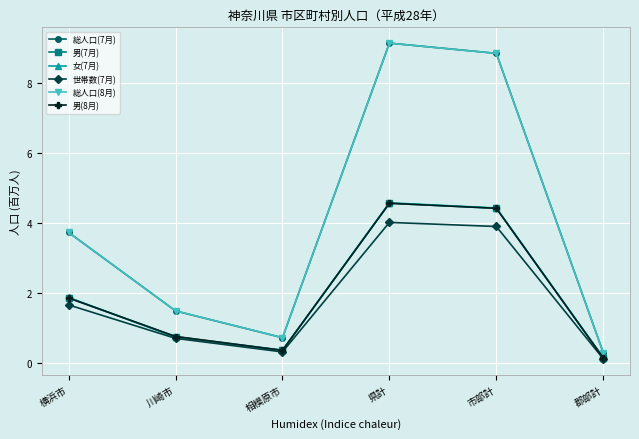

Reading left to right, what are all the values shown in this chart?

総人口(7月): 横浜市=3.7	川崎市=1.5	相模原市=0.7	県計=9.1	市部計=8.9	郡部計=0.3
男(7月): 横浜市=1.9	川崎市=0.8	相模原市=0.4	県計=4.6	市部計=4.4	郡部計=0.1
女(7月): 横浜市=1.9	川崎市=0.7	相模原市=0.4	県計=4.6	市部計=4.4	郡部計=0.1
世帯数(7月): 横浜市=1.7	川崎市=0.7	相模原市=0.3	県計=4.0	市部計=3.9	郡部計=0.1
総人口(8月): 横浜市=3.7	川崎市=1.5	相模原市=0.7	県計=9.1	市部計=8.9	郡部計=0.3
男(8月): 横浜市=1.9	川崎市=0.8	相模原市=0.4	県計=4.6	市部計=4.4	郡部計=0.1